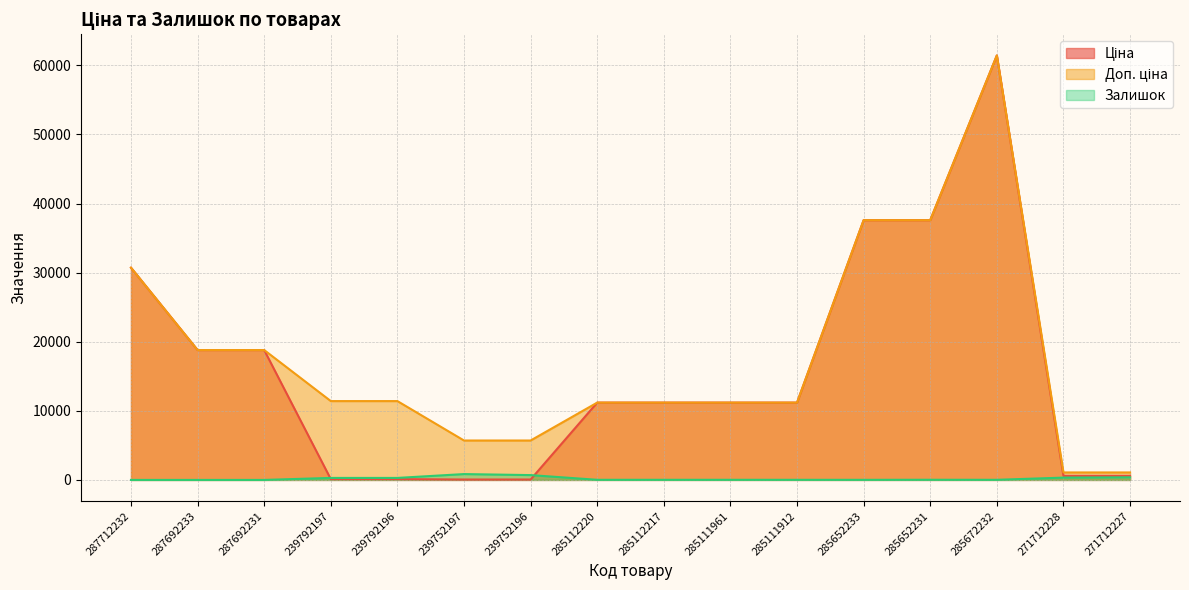

How many lines are shown in the chart?

3